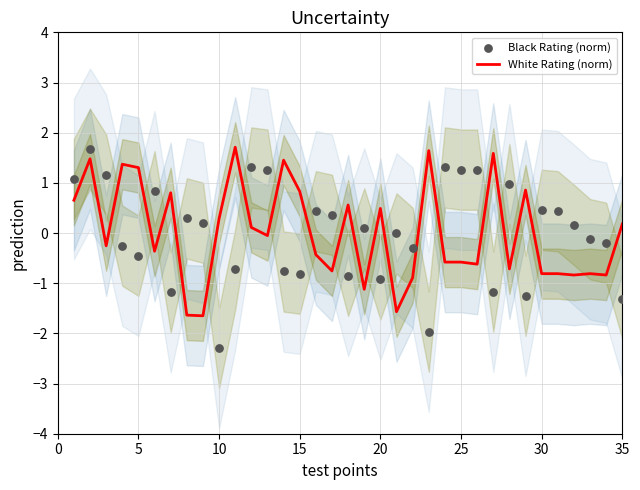

The White Rating (norm) series shows -0.8 at 30. True or false?

True